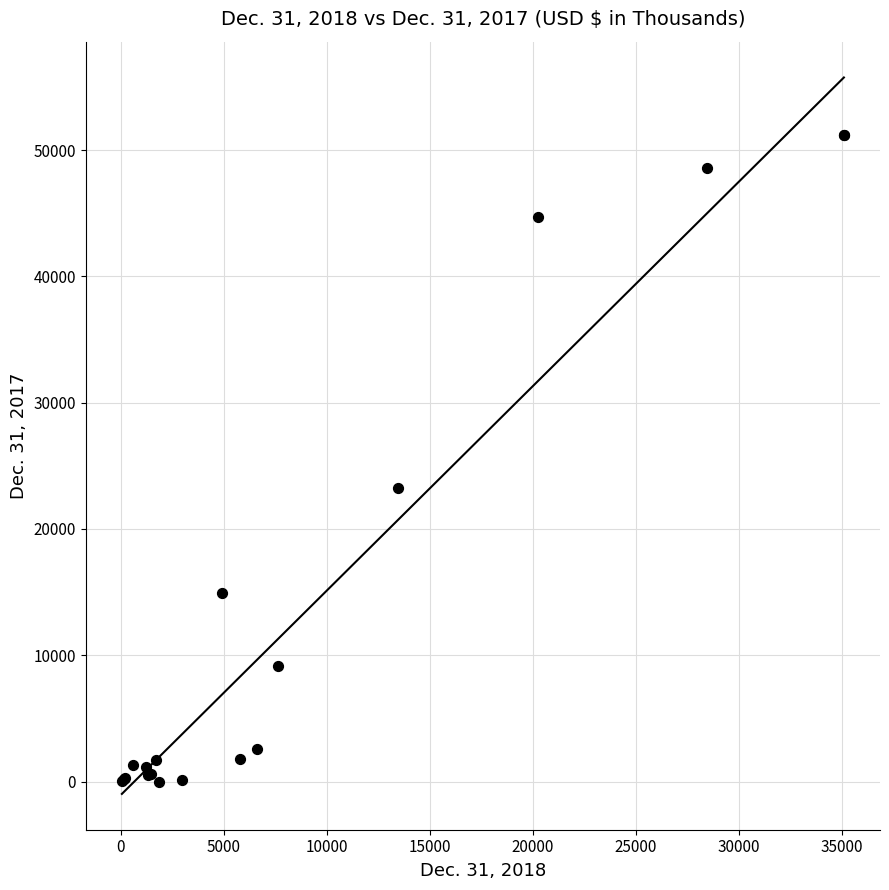

What Y value in the scatter plot is closest to 25579?

23215